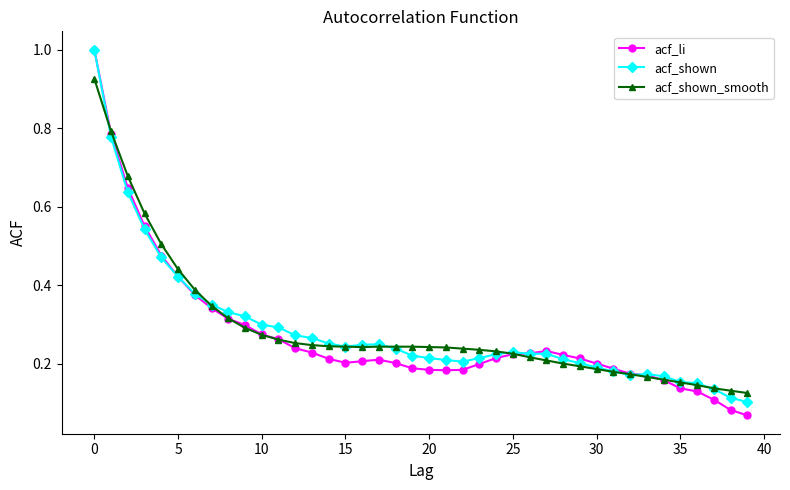

Which series has the widest spread of values?

acf_li